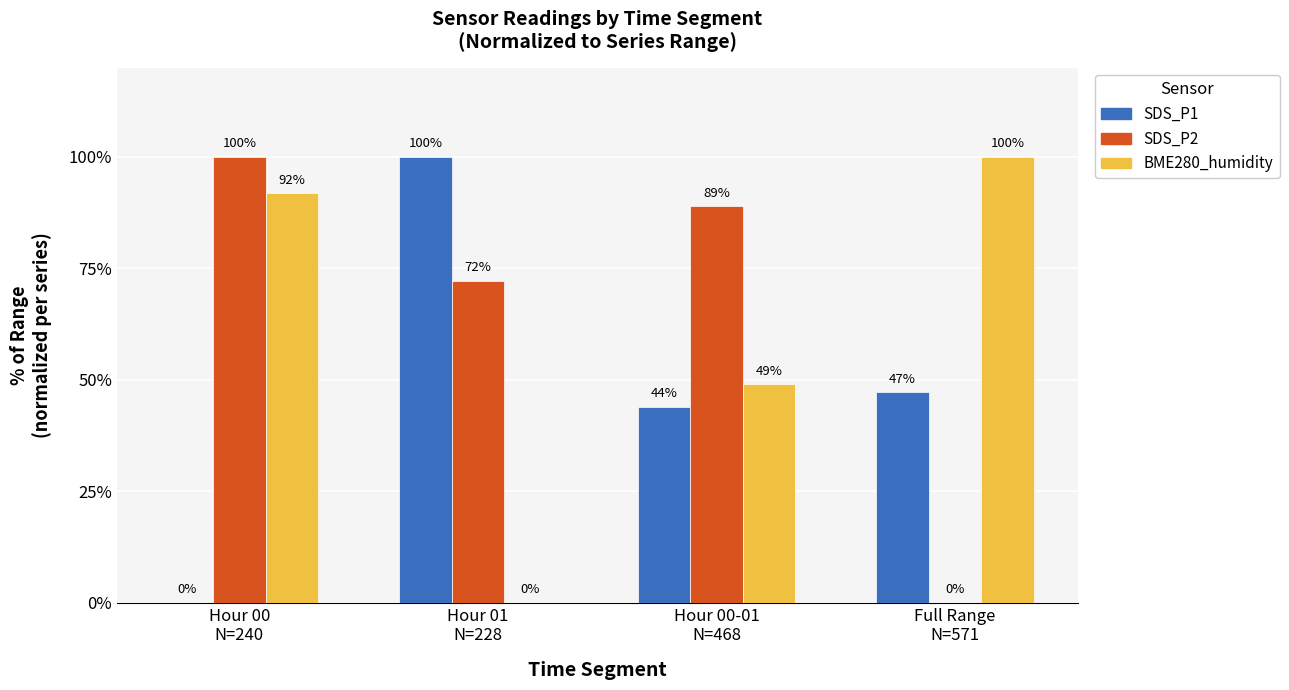

At which label does SDS_P2 reach its peak?

Hour 00
N=240